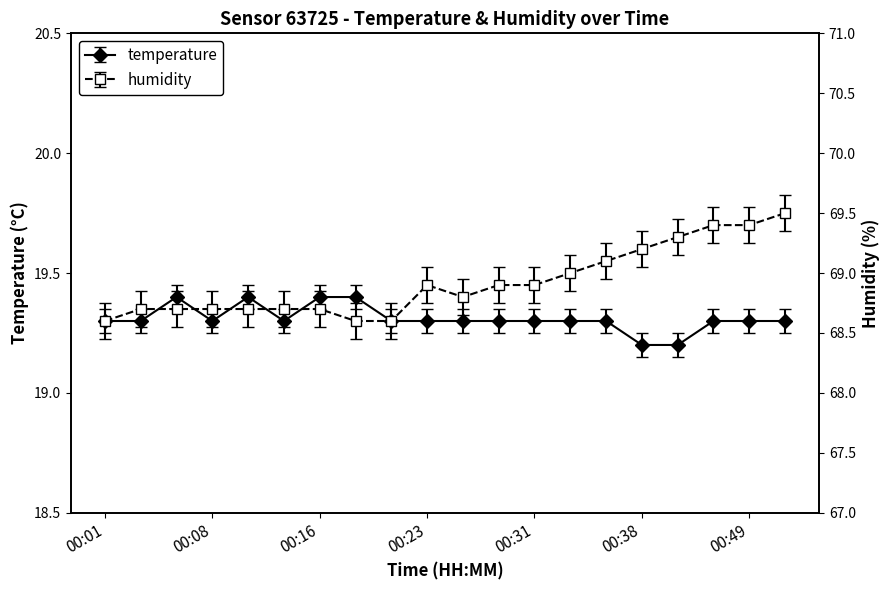

Where is humidity nearest to the value 69?

00:33